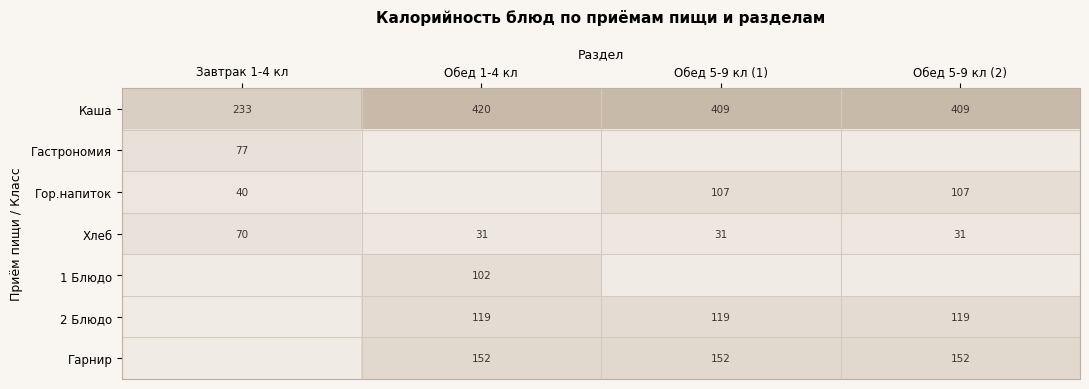

Where does the Каша series first go above 409?

Обед 1-4 кл